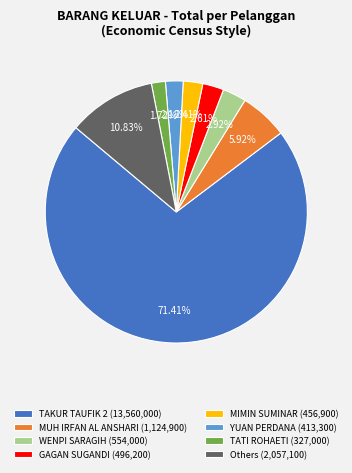

Do Others (2,057,100) and GAGAN SUGANDI (496,200) together represent more than half of the pie?

No